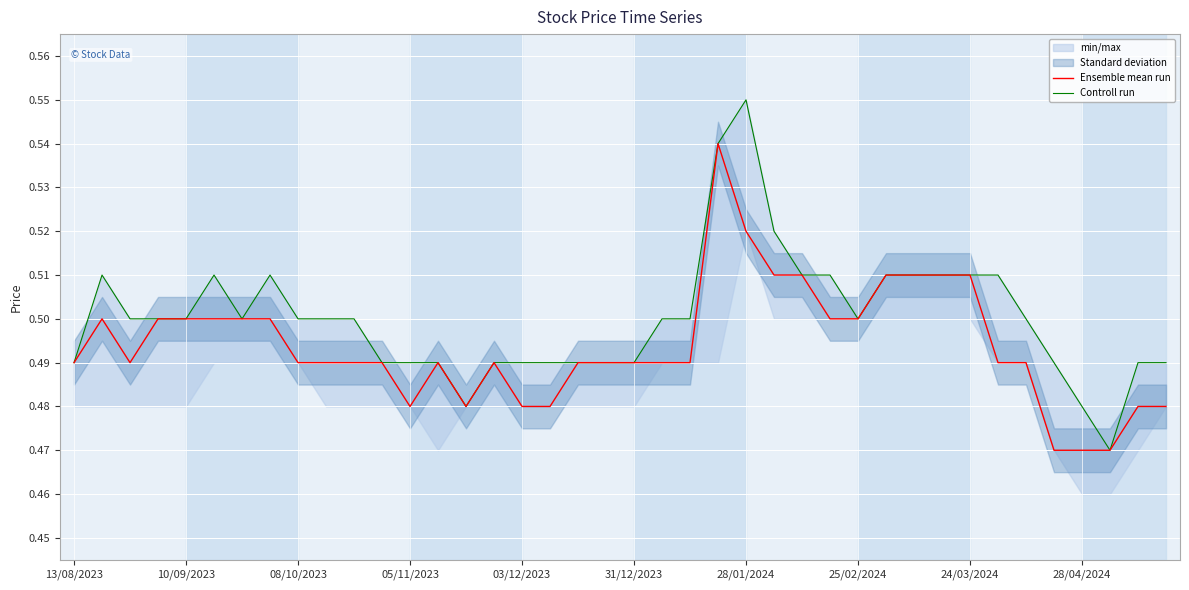

In Ensemble mean run, how many points are higher than both neighbors (excluding endpoints)?

4